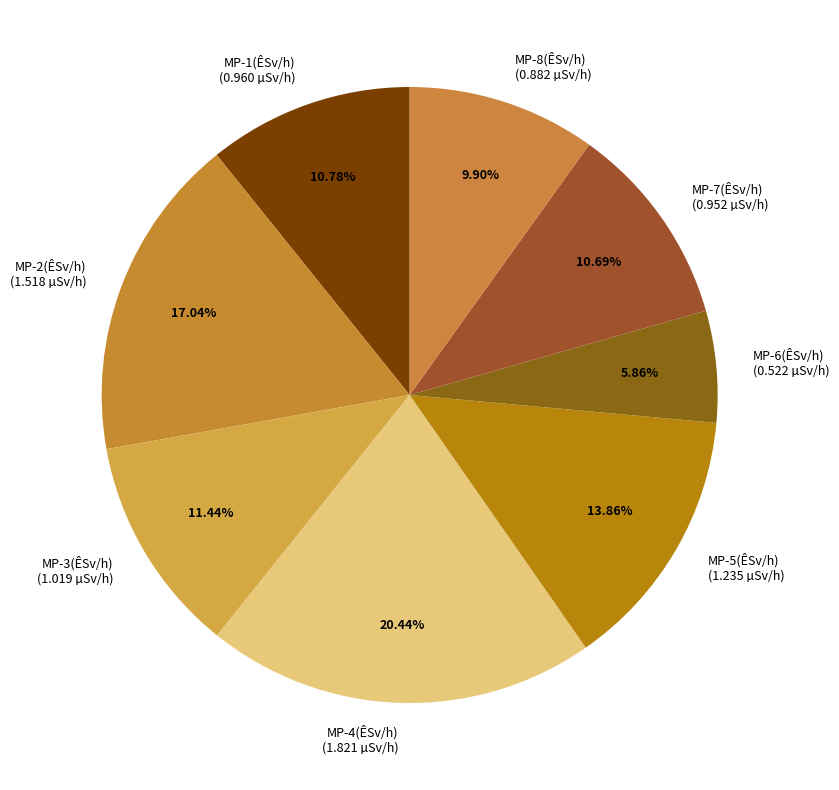

To the nearest percent, what is the combined percentage of MP-6(ÊSv/h) and MP-1(ÊSv/h)?

17%